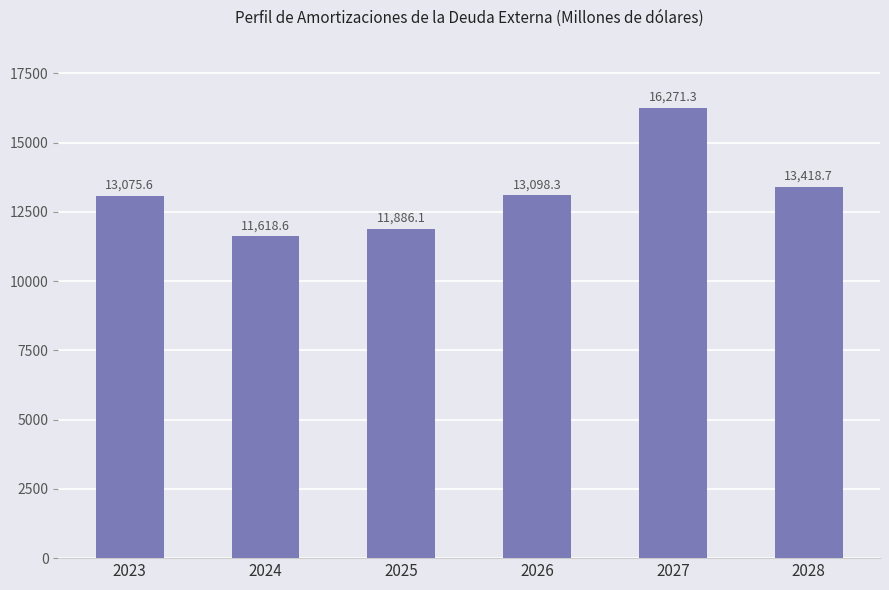

Approximately how many times larger is the value at 2025 compared to 2028?

0.9